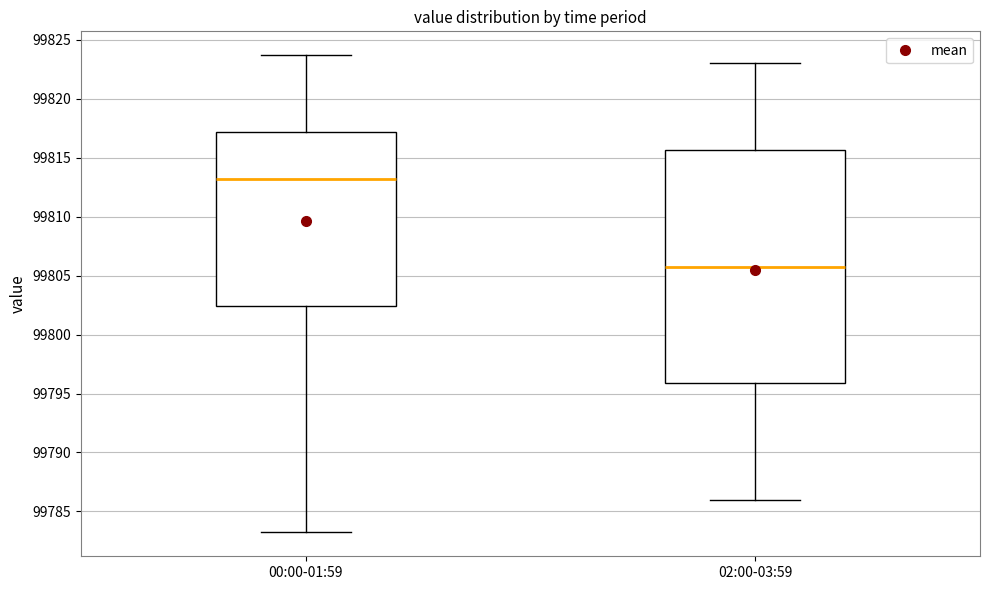

Where does the upper whisker of the box for 00:00-01:59 end on the y-axis? The values are not printed on the chart, so give them approximately, as read against the axis.

99823.5